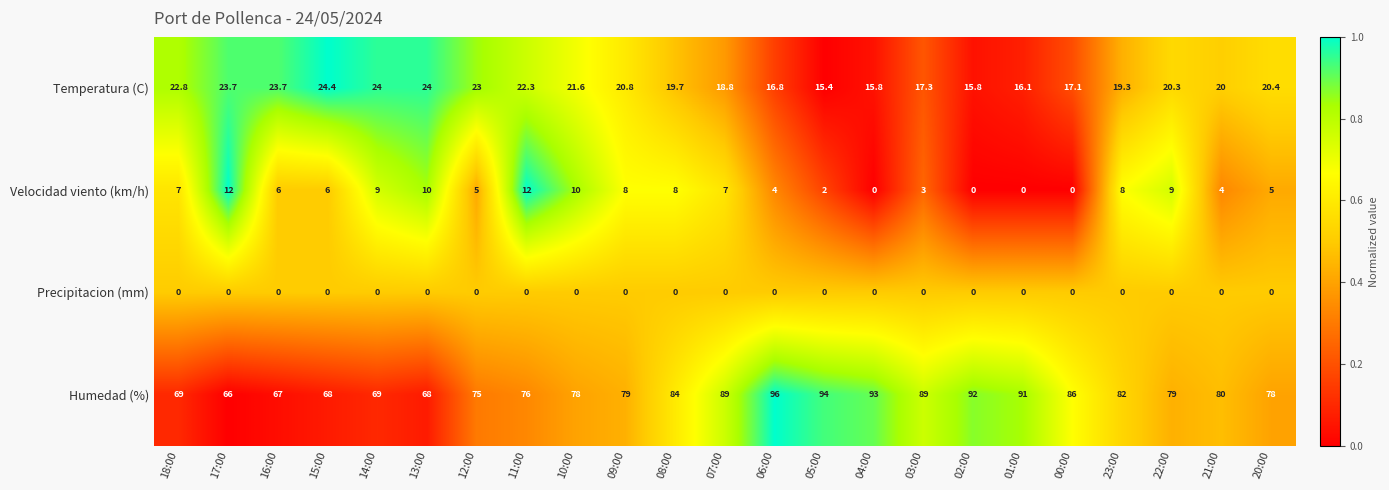

How many distinct data groups are displayed?

4